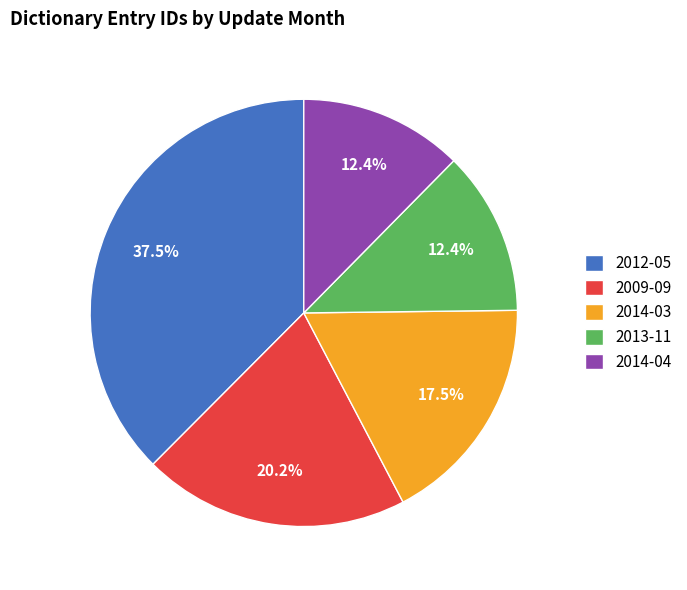

Which has a higher value, 2012-05 or 2014-03?

2012-05